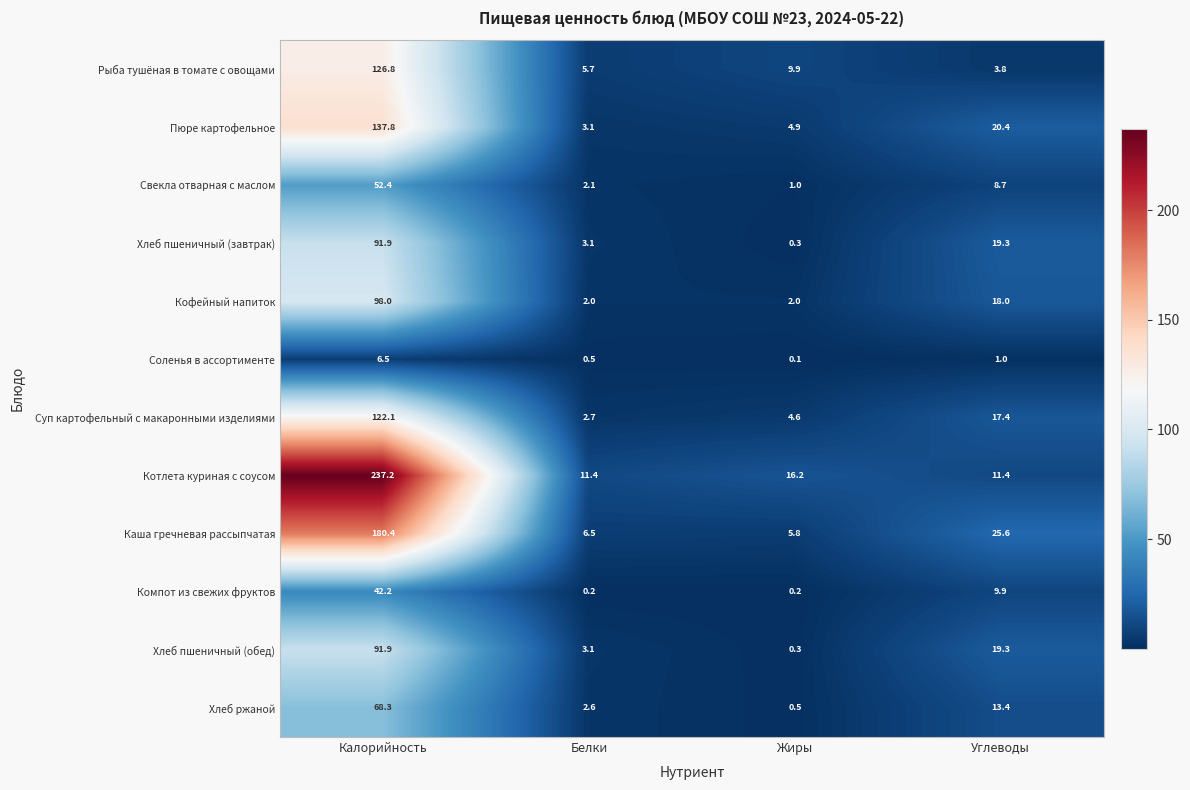

How many series are shown in this chart?

12